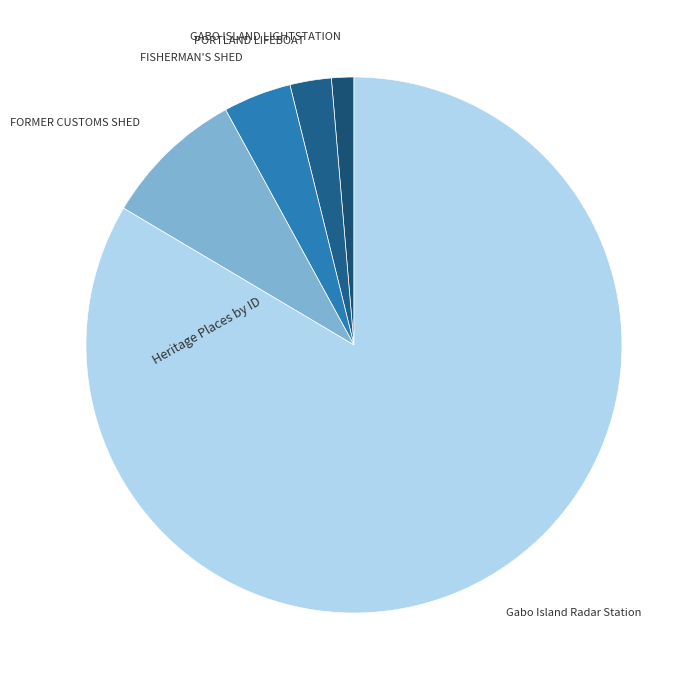

How many slices are in this pie chart?

5